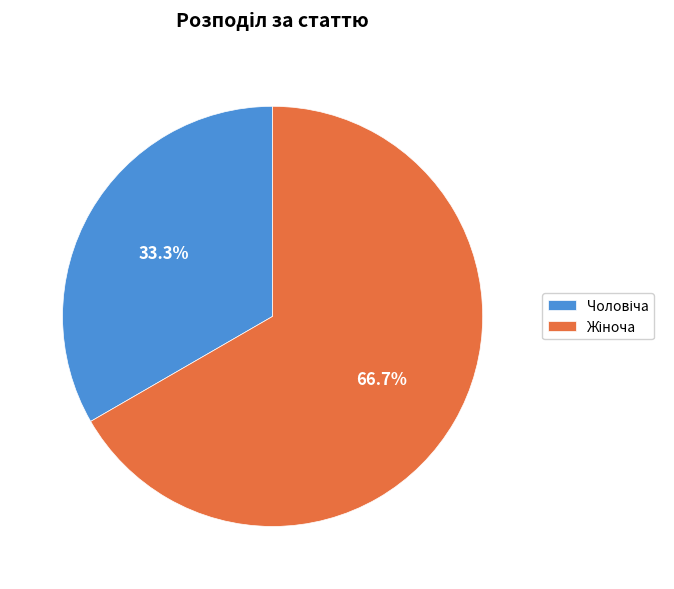

Is there any slice that represents more than half of the pie?

Yes